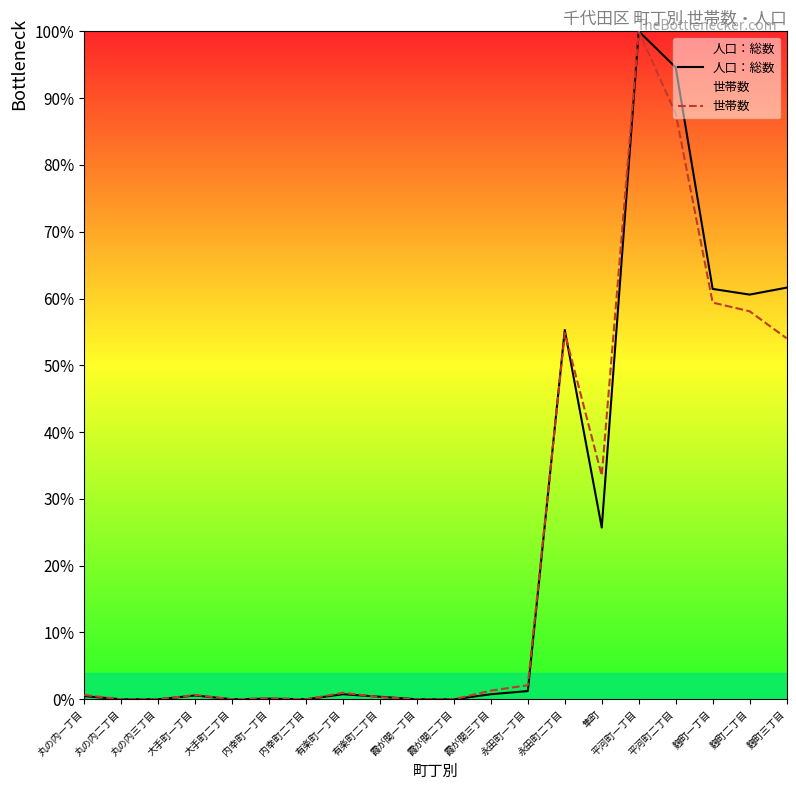

Between 丸の内三丁目 and 麴町一丁目, which series saw the biggest shift?

人口：総数